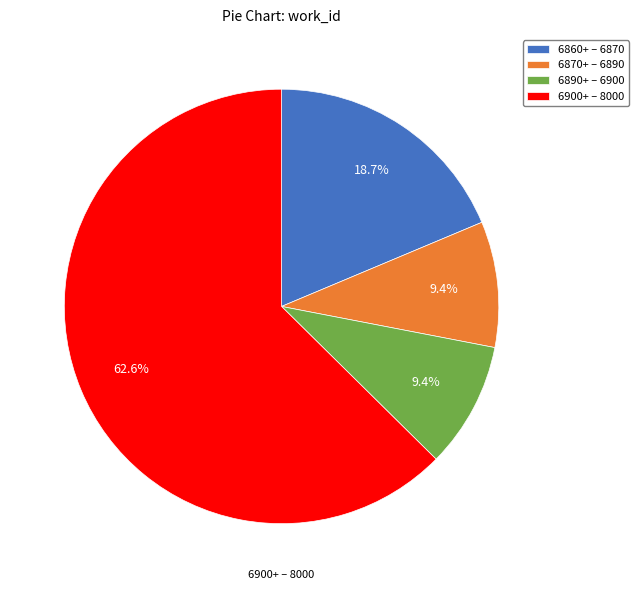

Which has a higher value, 6900+ – 8000 or 6860+ – 6870?

6900+ – 8000